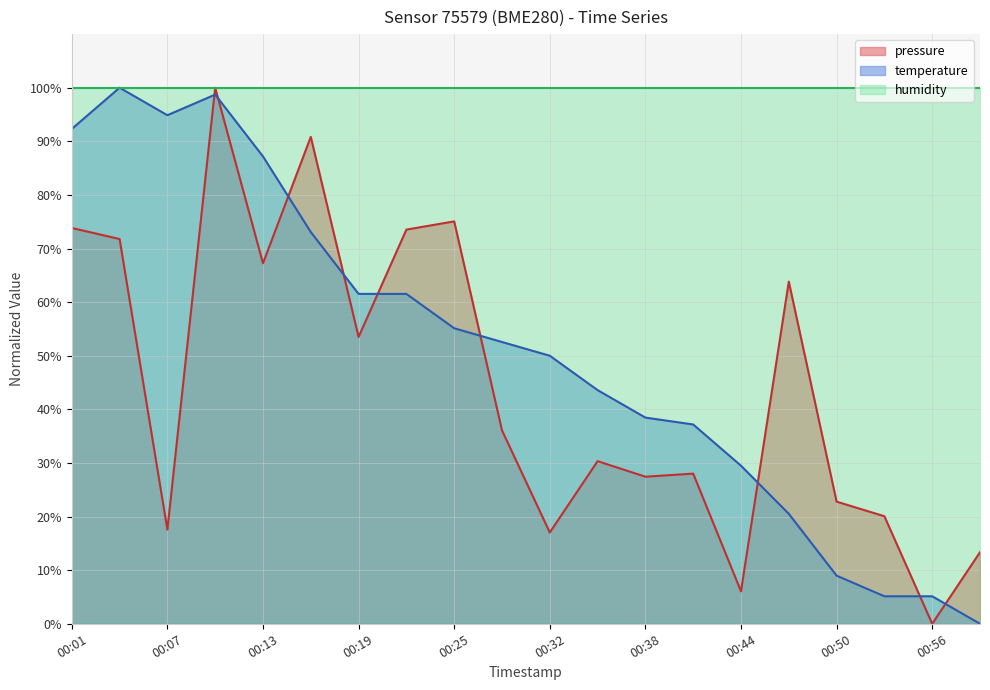

Is it true that pressure equals 73.8 at 00:01?

True